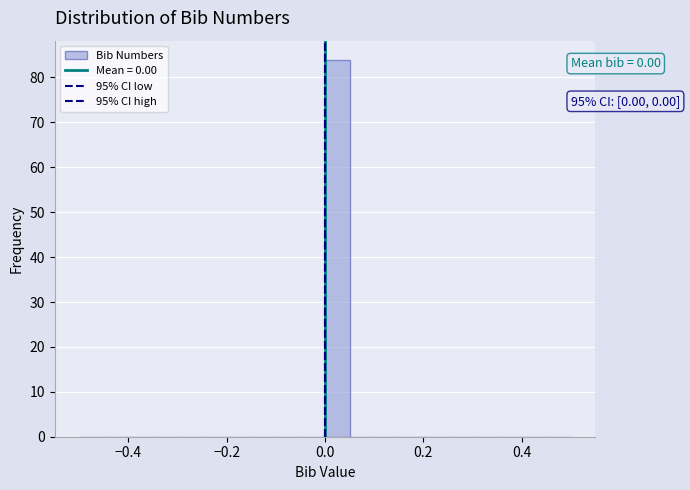

Read against the x-axis, roughly where is the centre of the tallest bar?

0.02